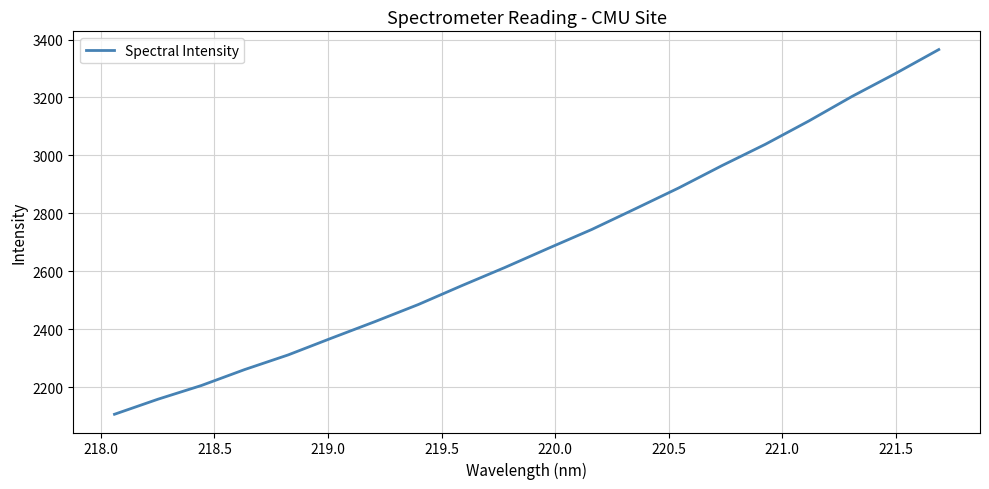

What is the minimum value shown in the chart?

2107.3